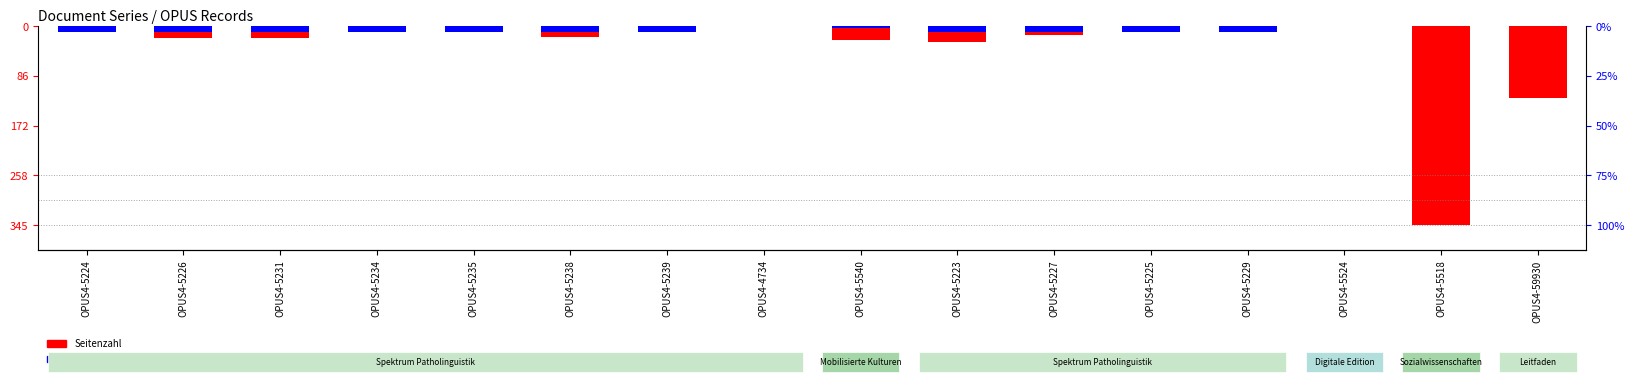

The value at OPUS4-5524 is 0.0. True or false?

True